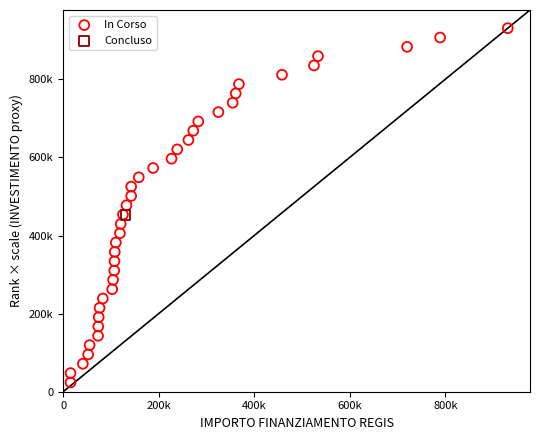

What are all the series names shown in the legend?

In Corso, Concluso